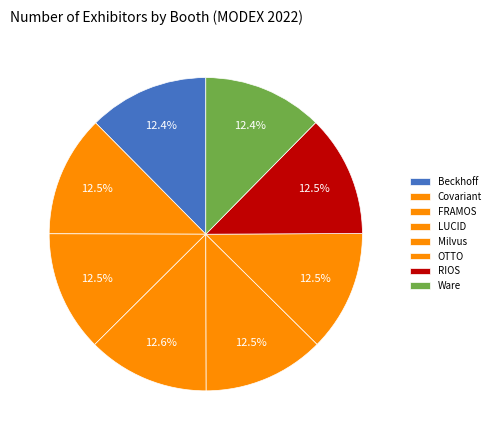

How many slices are in this pie chart?

8